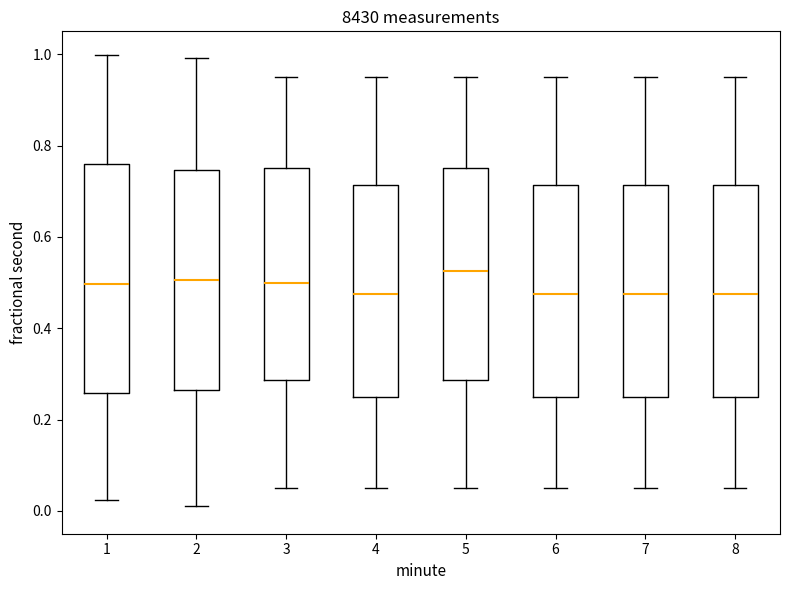

Where does the median line of the box at x = 5 sit on the y-axis? The values are not printed on the chart, so give them approximately, as read against the axis.

0.52